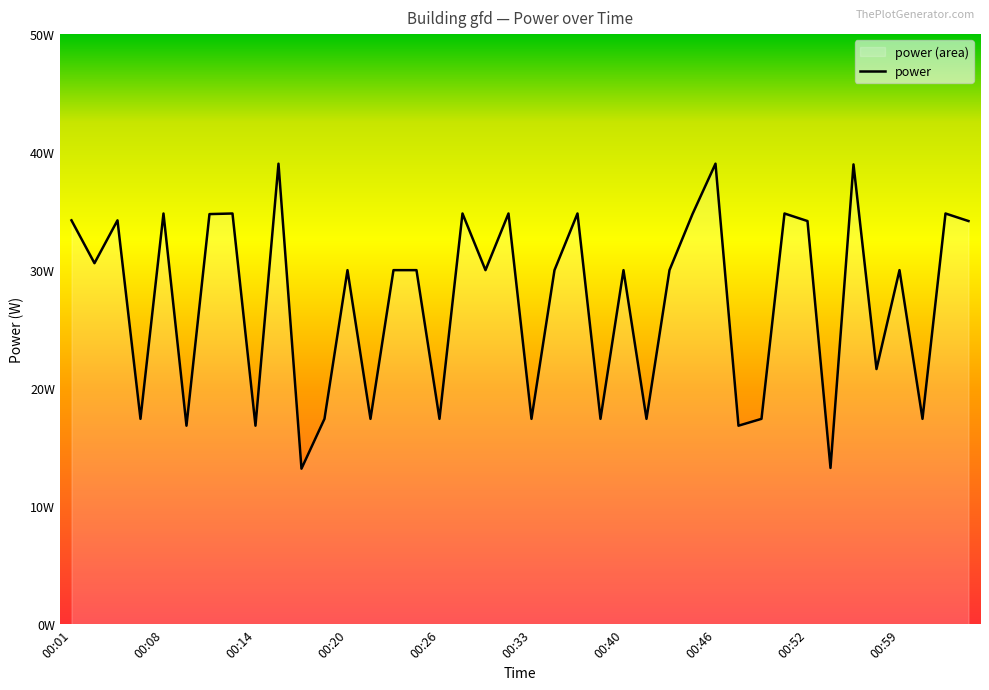

Is it true that the value at 00:03 is 30.6?

True